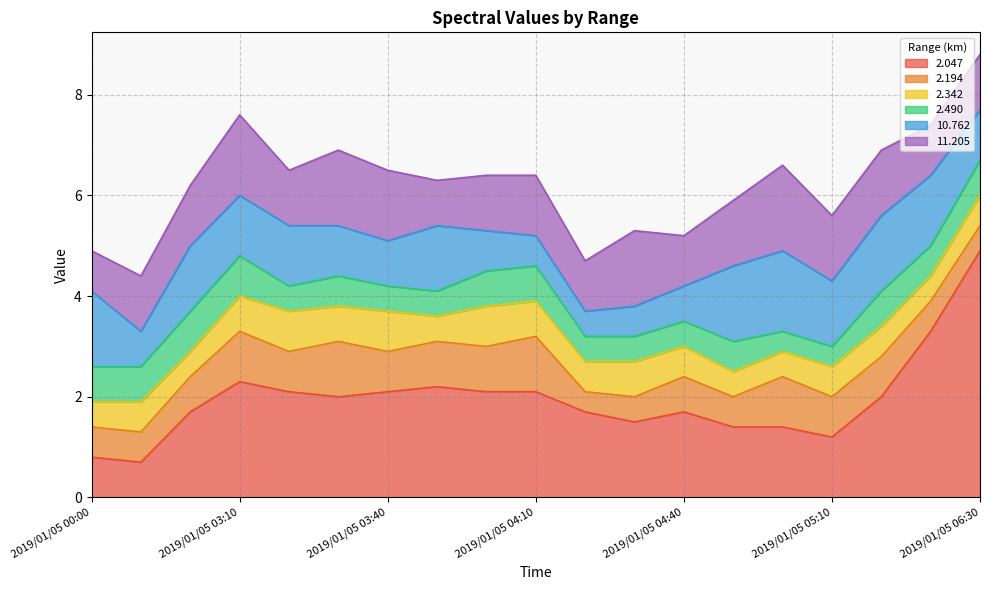

Does the chart have visible grid lines?

Yes